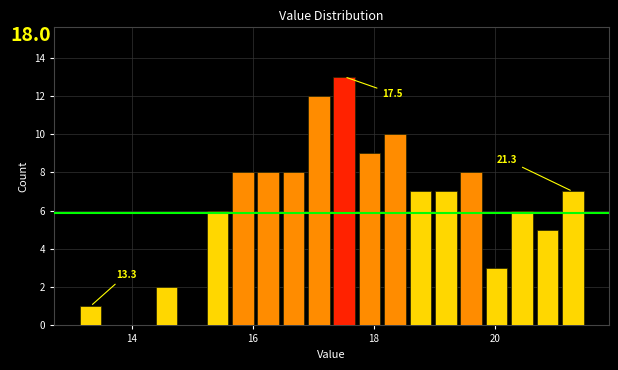

Around what value on the x-axis is the tallest bar? Give the approximate position of its centre, as read against the axis.

17.6